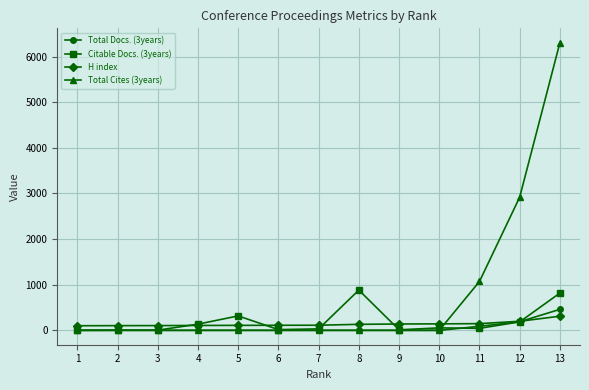

Where is Total Cites (3years) nearest to the value 3152?

12